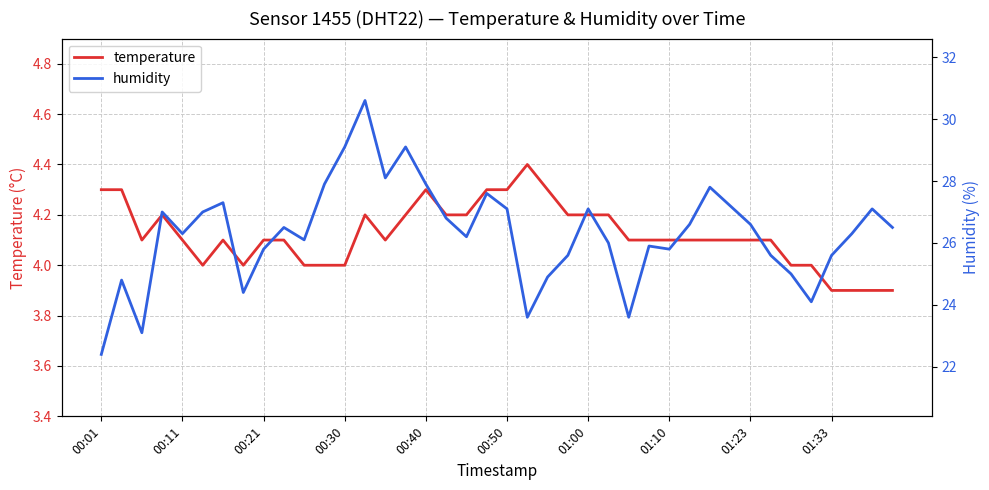

At which label does temperature first exceed 4?

00:01